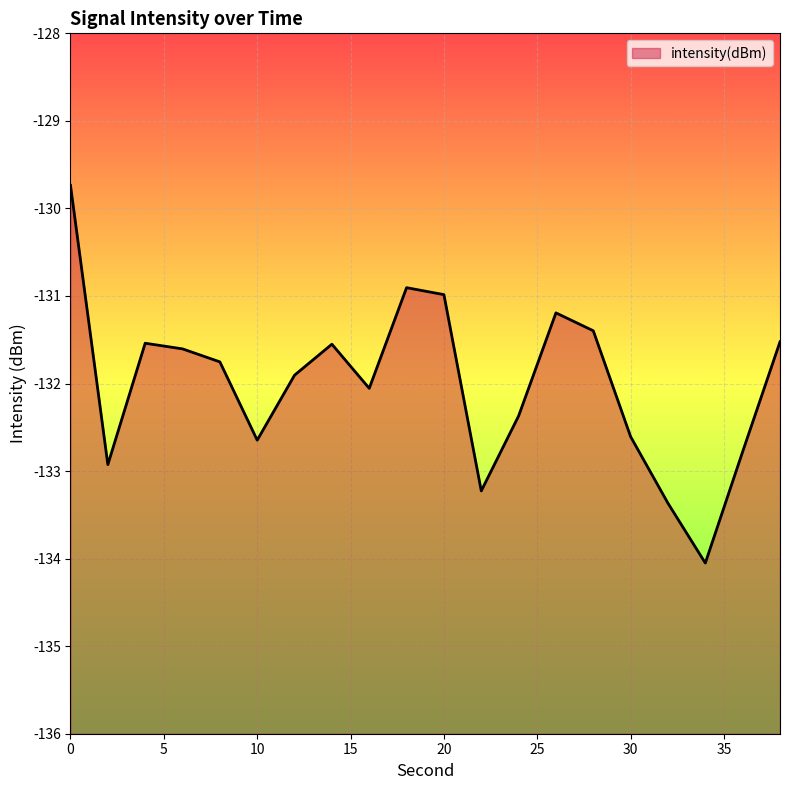

What is the value of the 13th point from the left?

-132.4